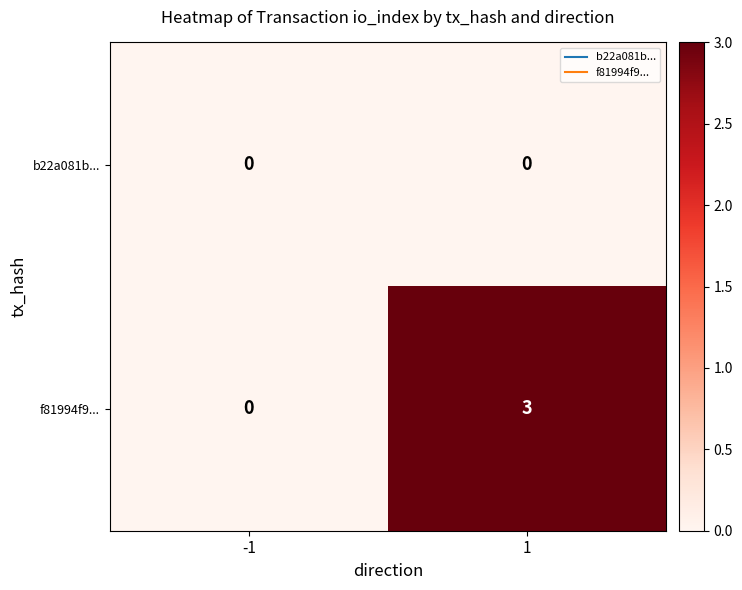

At which category is the sum across all series the highest?

1